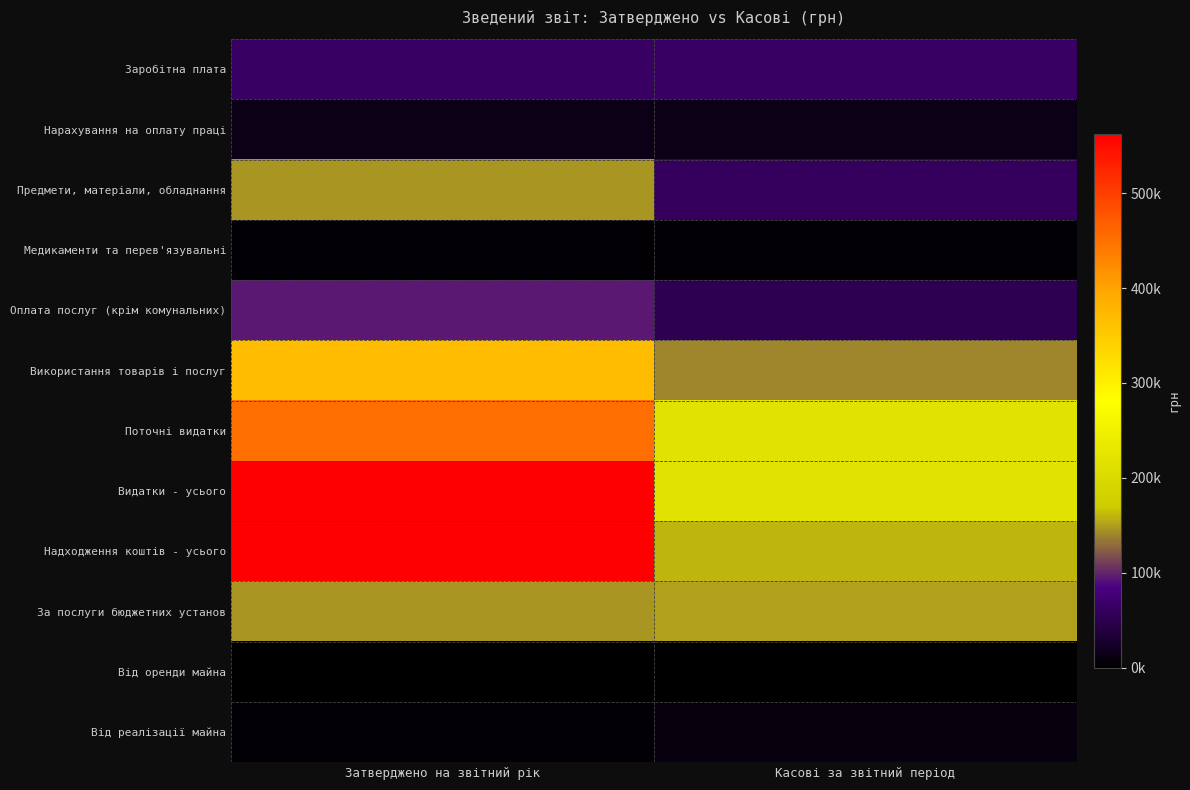

How many categories are shown in the chart?

2